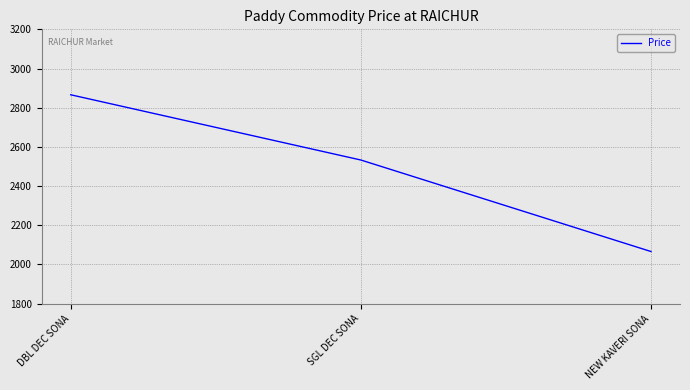

How many values are below 2533?

1